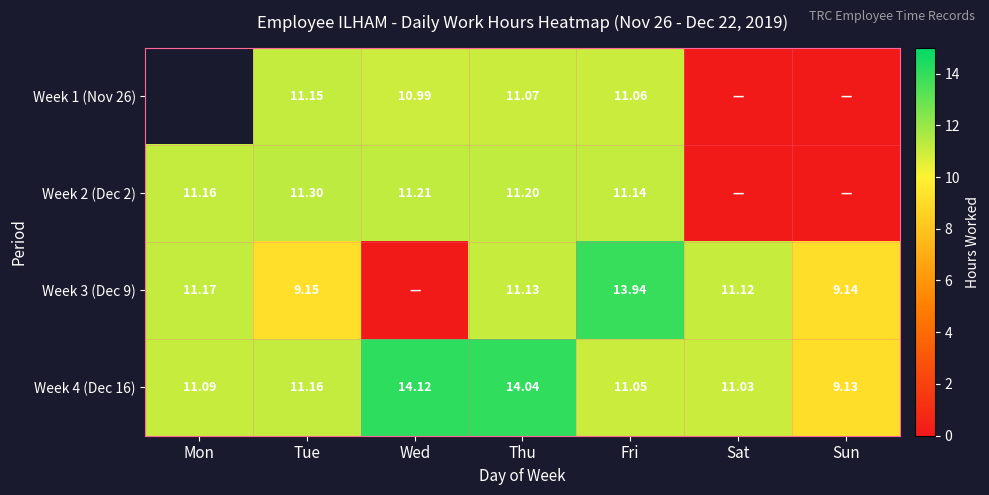

At which label does Week 4 (Dec 16) first exceed 11?

Mon